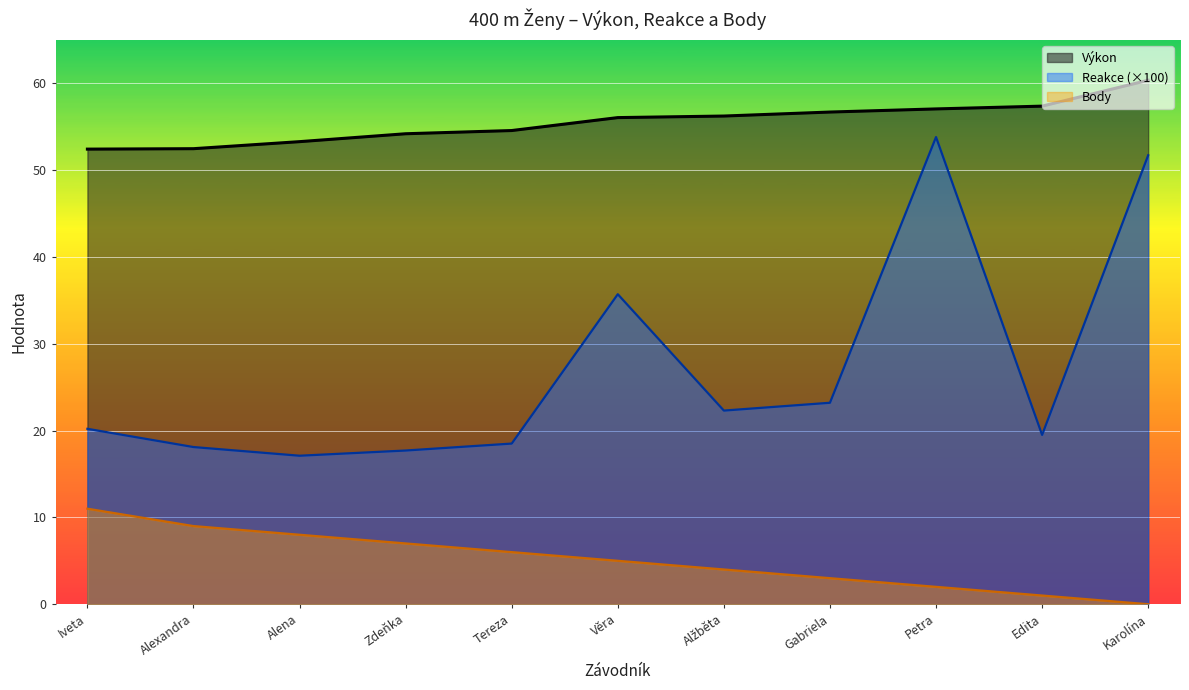

Which series changed the most between Věra and Gabriela?

Reakce (×100)